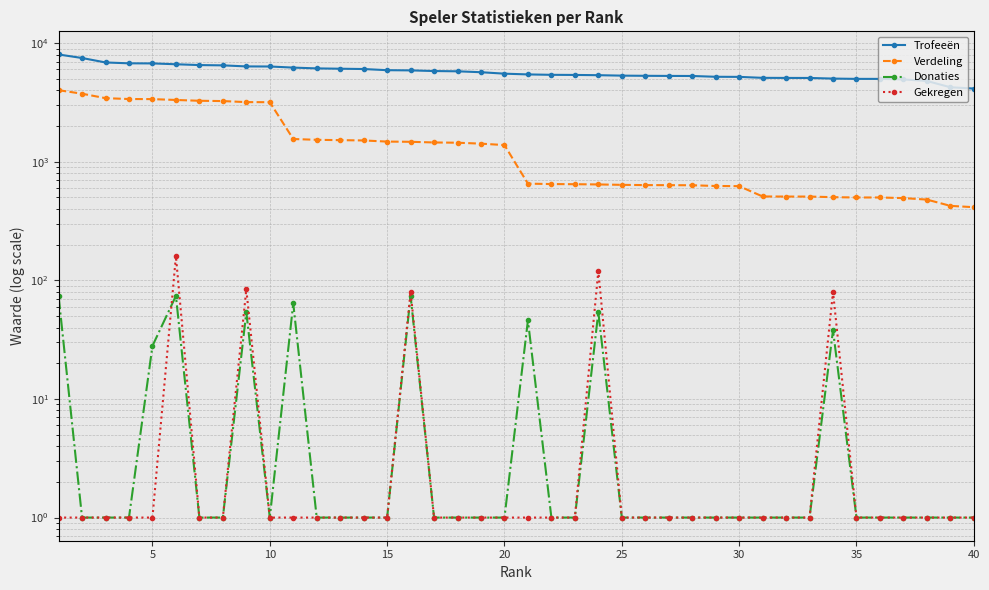

The value of Gekregen at 35 is 2. True or false?

False